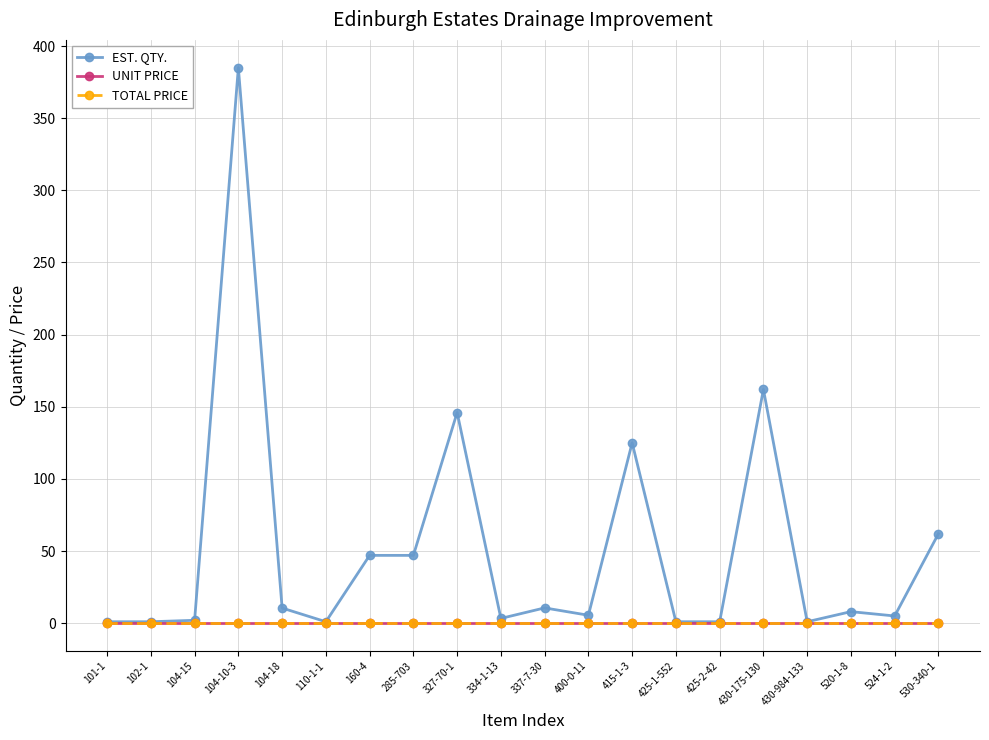

What is the spread (max minus min) of values at 104-18?

10.5